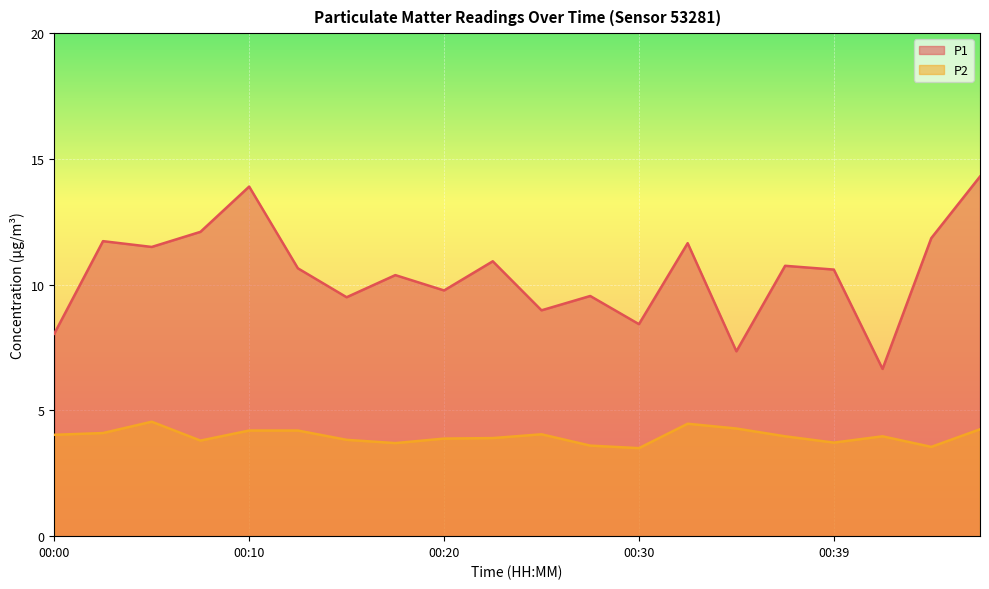

Where is P2 nearest to the value 4?

00:37